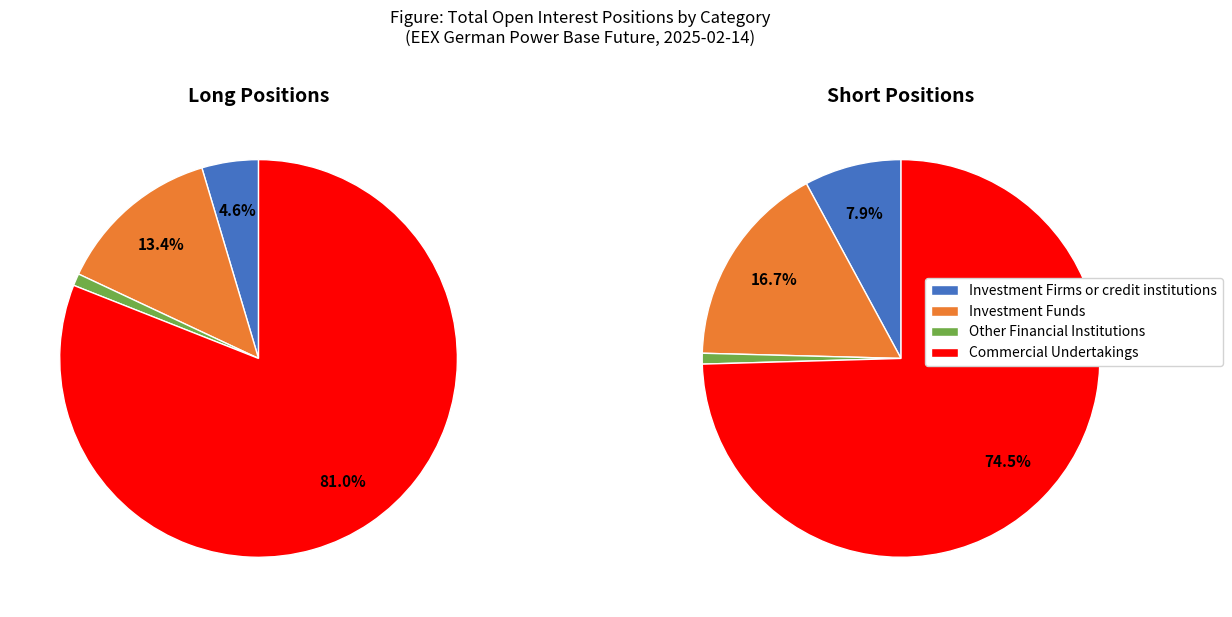

To the nearest percent, what is the combined percentage of Long and Short?

100%